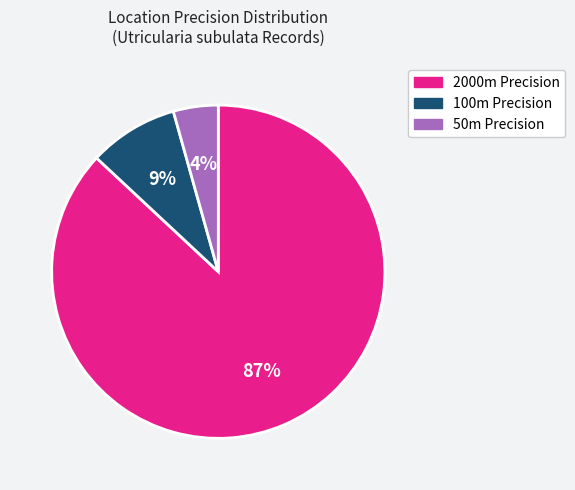

True or false: 100m Precision accounts for 17% of the total.

False